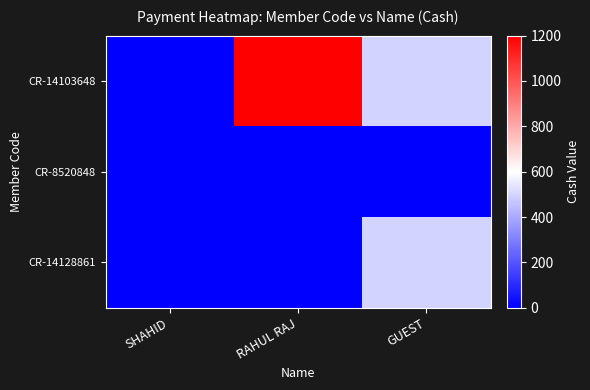

What is the maximum value shown in the chart?

1200